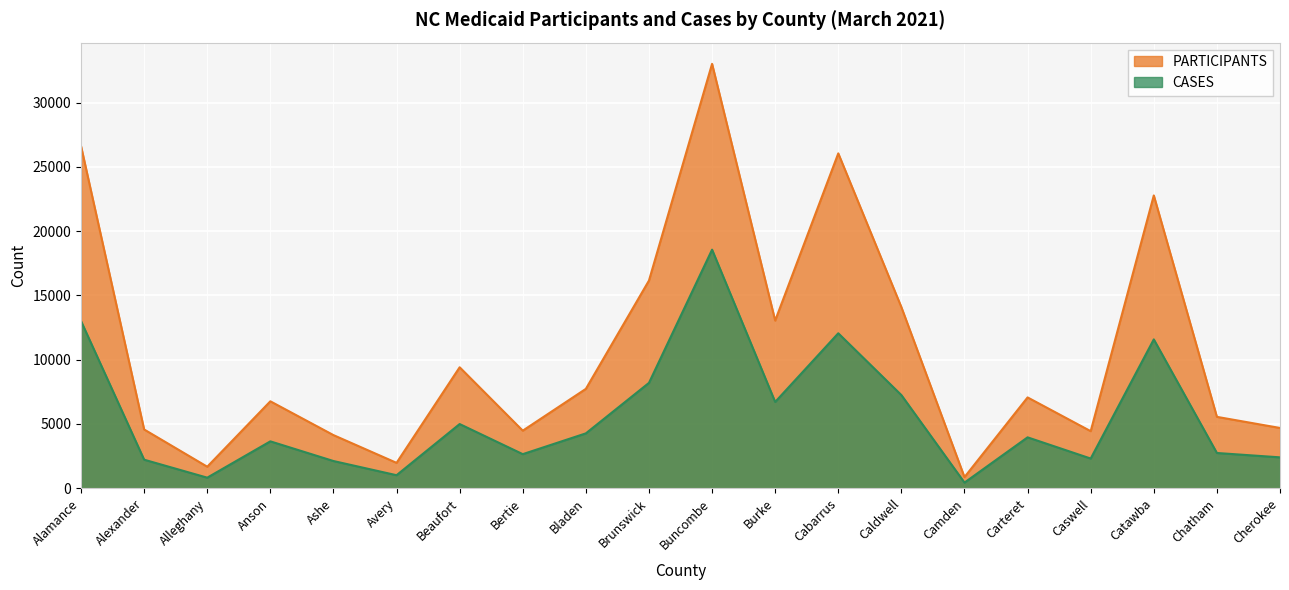

What is the total value across all series at Beaufort?

14410